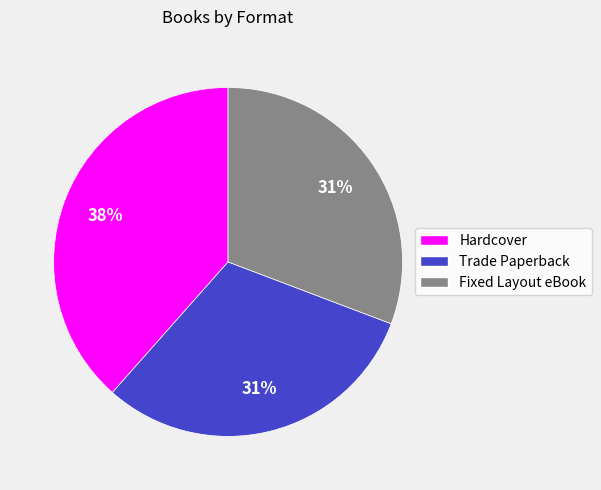

Which category has the biggest portion of the pie?

Hardcover